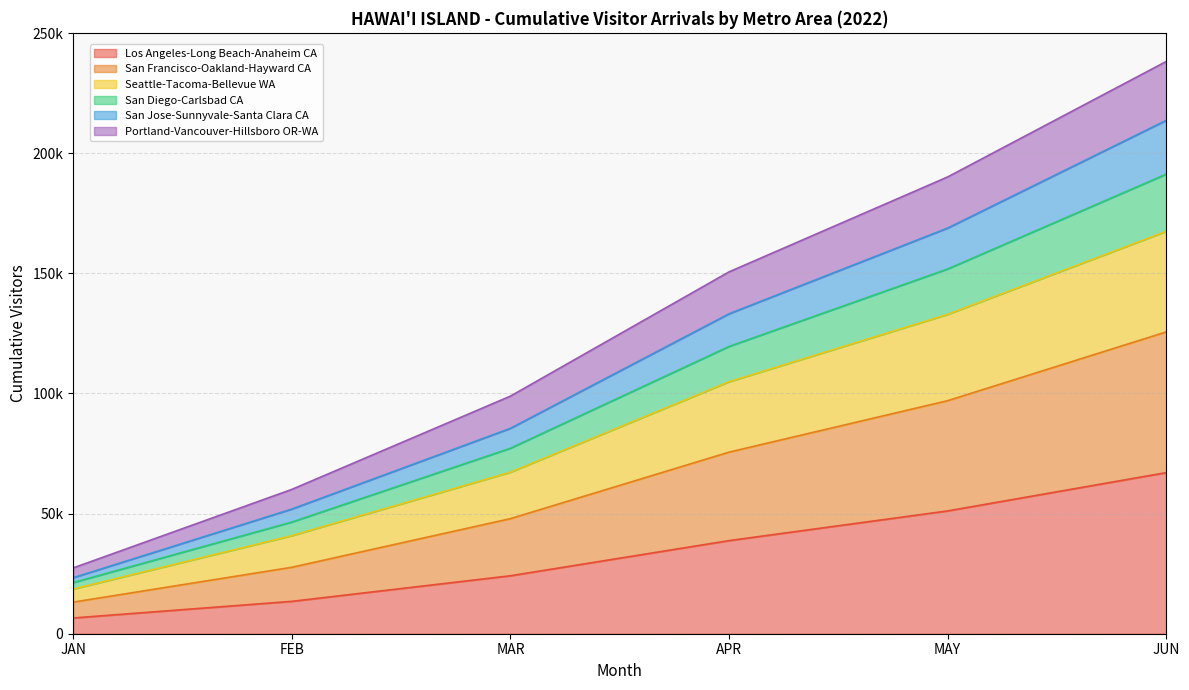

How many lines are shown in the chart?

6